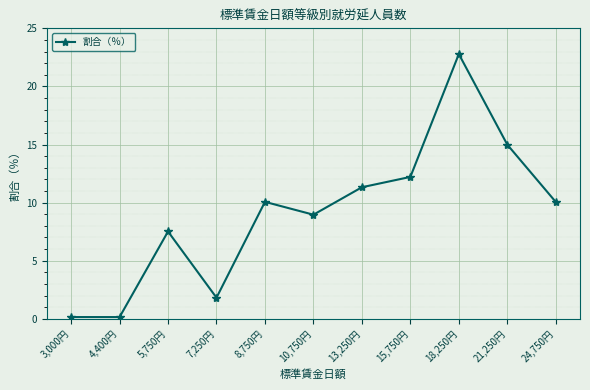

What is the label of the 2nd point from the left?

4,400円